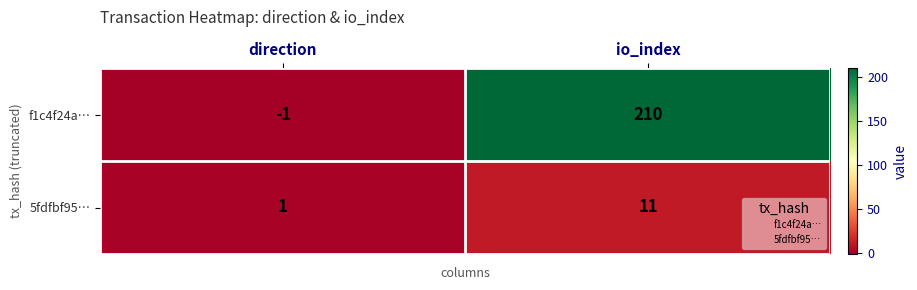

What is the maximum value for 5fdfbf95…?

11